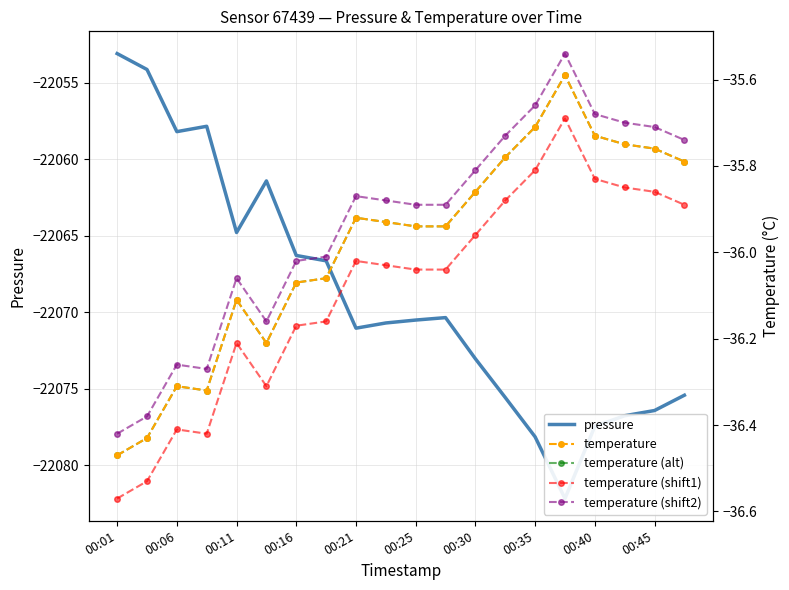

True or false: temperature and temperature (shift2) intersect in this chart.

False